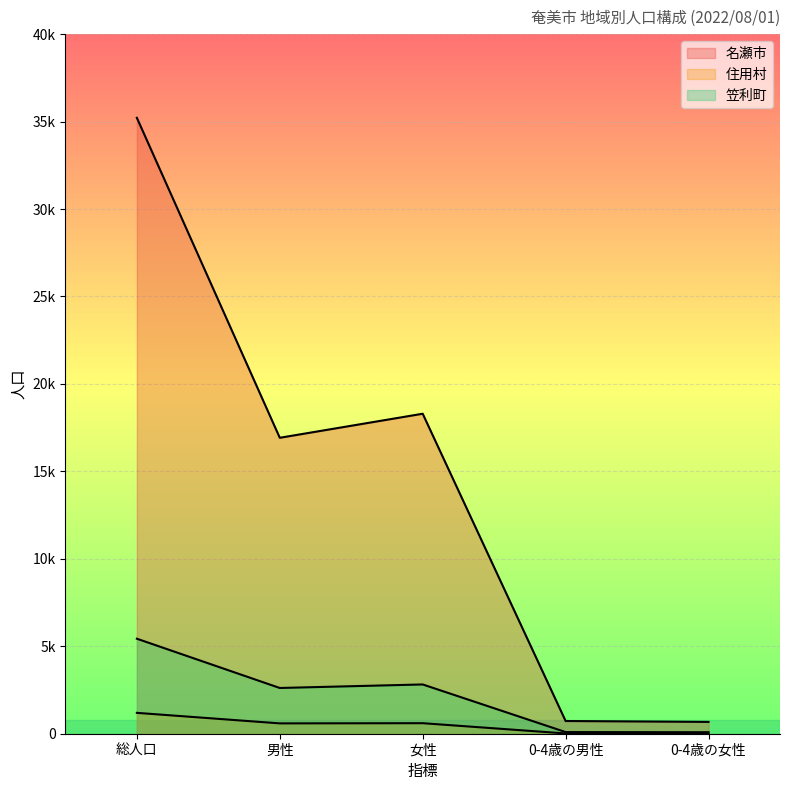

At which category does 住用村 reach its first local valley?

男性